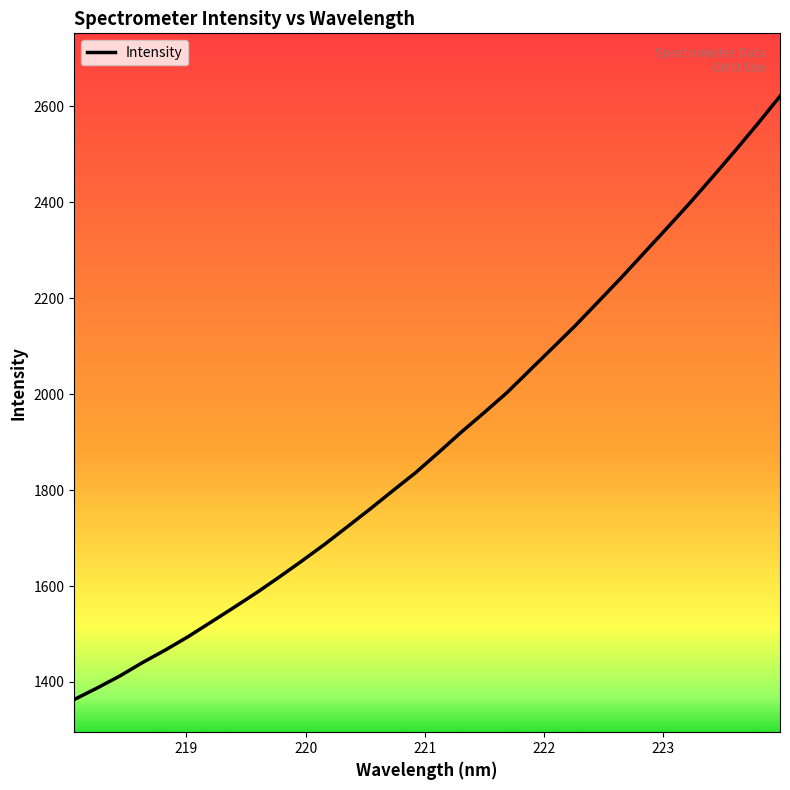

What is the maximum value shown in the chart?

2621.0